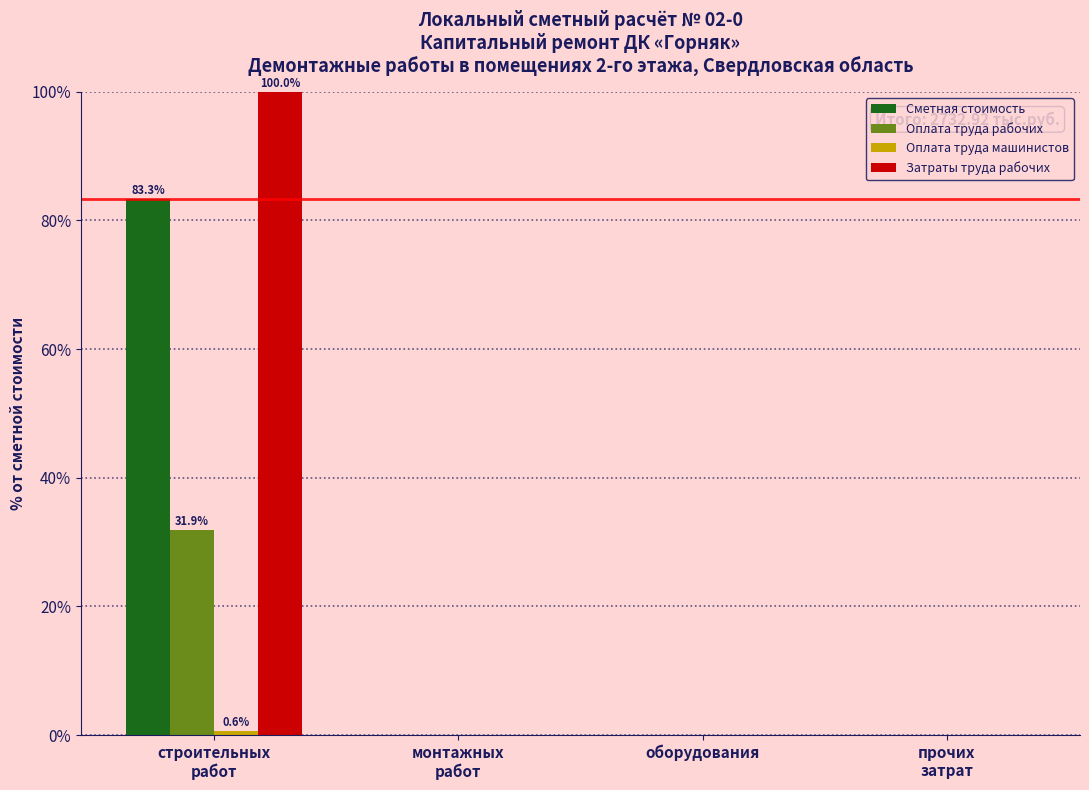

The Сметная стоимость series shows 0.0 at оборудования. True or false?

True